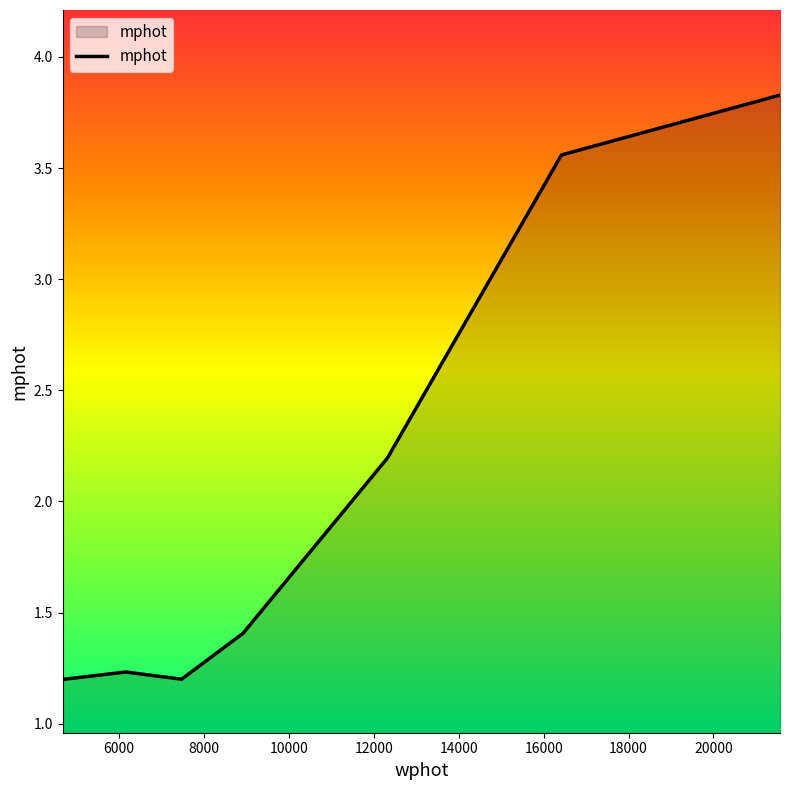

True or false: the data has more than 1 interior local peaks.

False